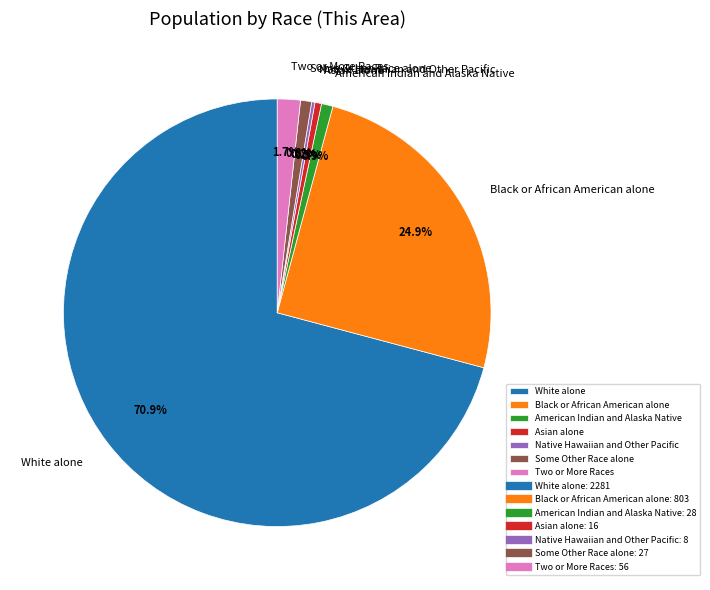

Between Black or African American alone and Two or More Races, which is larger?

Black or African American alone